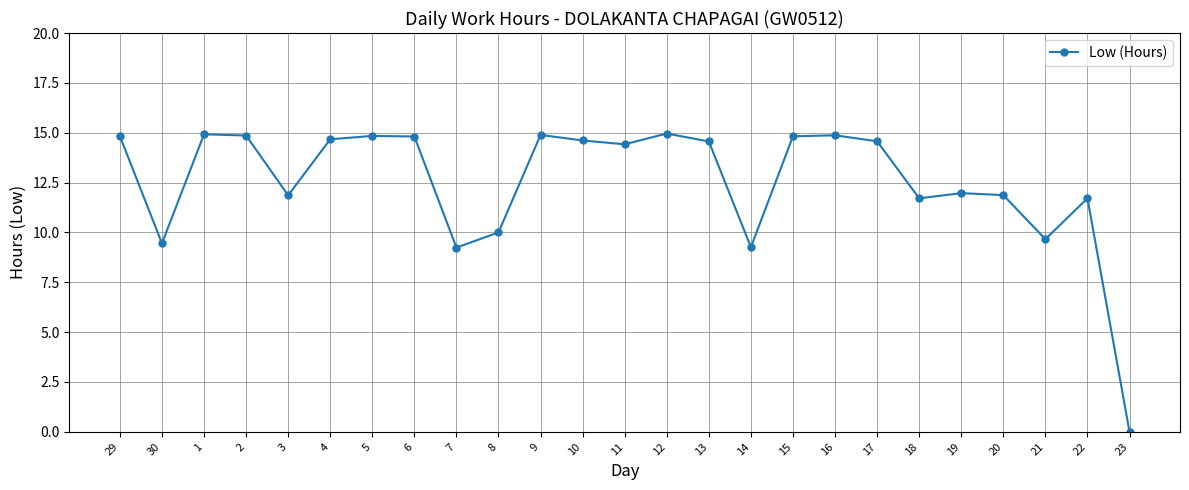

Is it true that the value at 17 is 14.6?

True